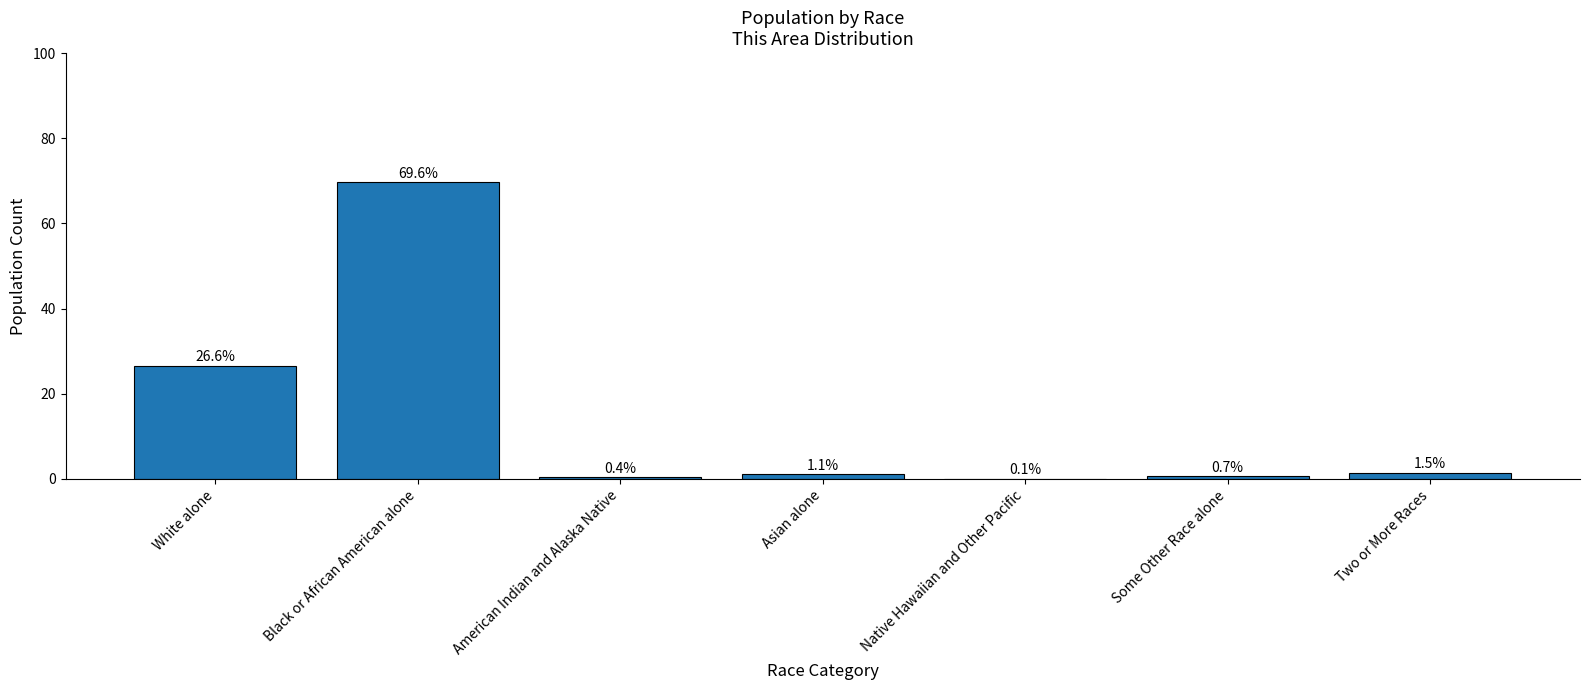

Are the bars horizontal?

No